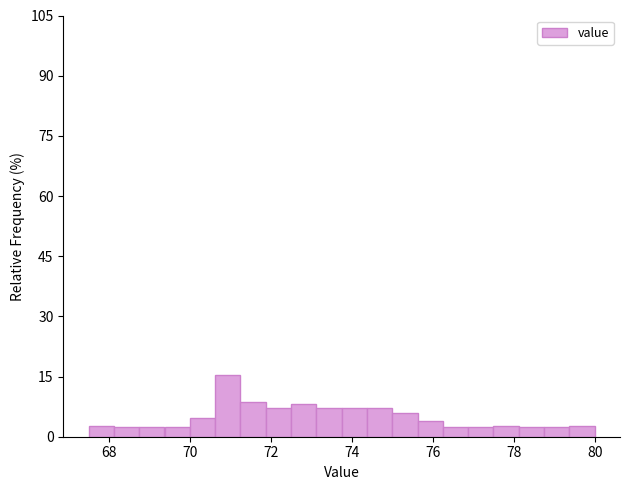

Read against the x-axis, roughly where is the centre of the tallest bar?

71.0